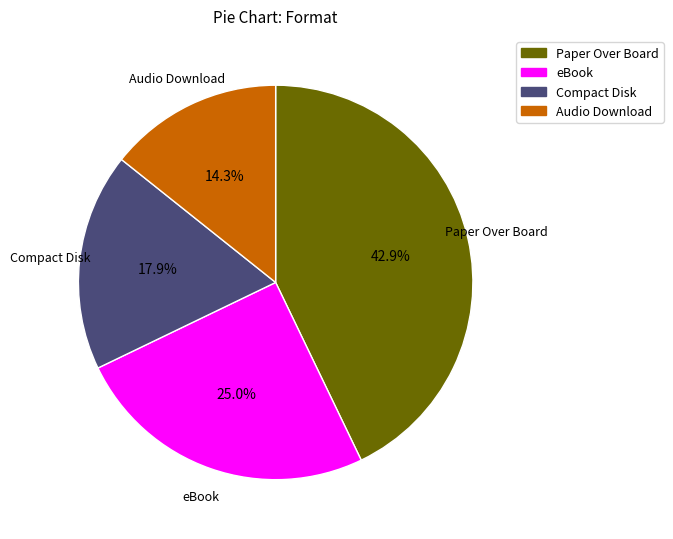

What is the smallest slice in the pie chart?

Audio Download